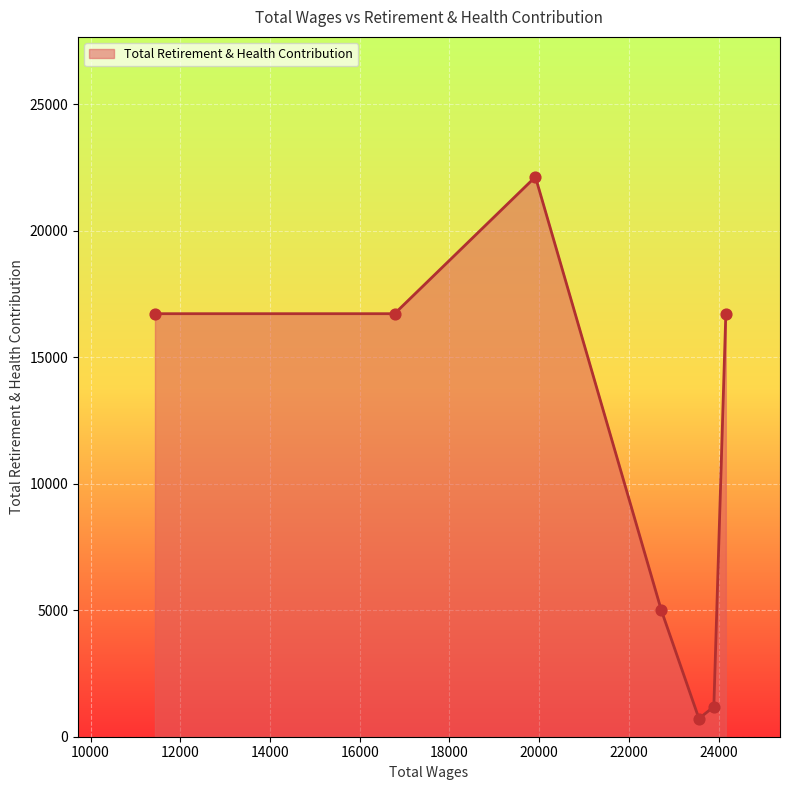

What is the smallest value displayed?

716